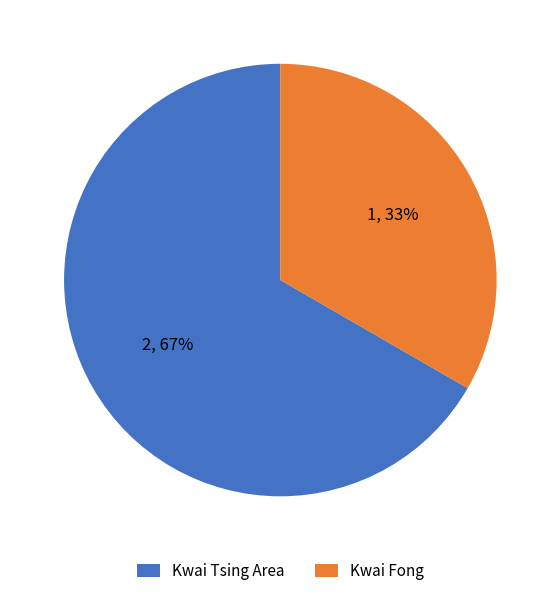

Which slice is the smallest?

Kwai Fong